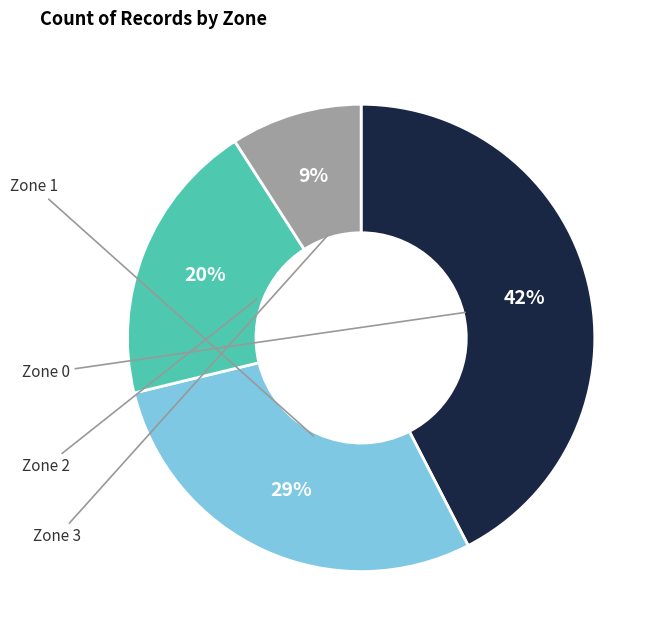

To the nearest percent, what is the difference between the largest and smallest slice percentages?

33%